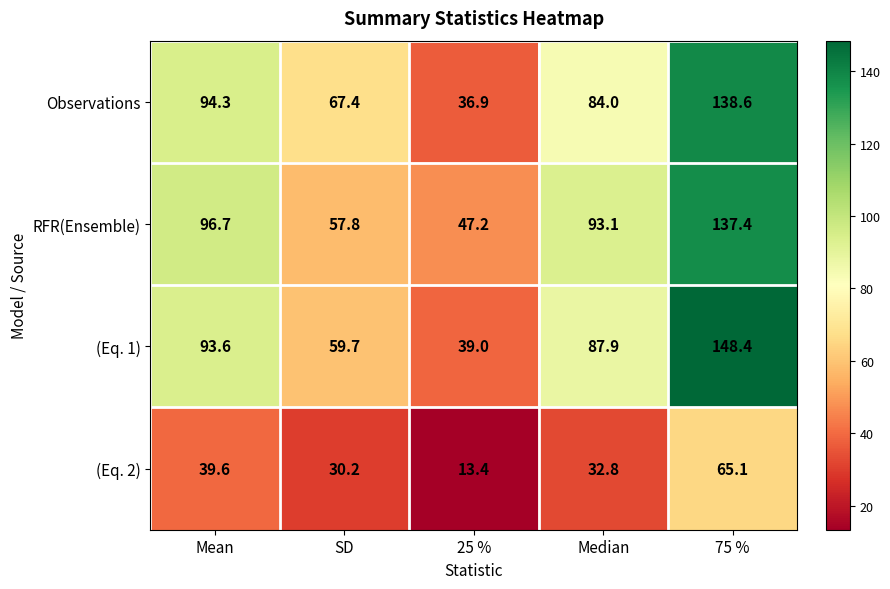

What is the difference between the RFR(Ensemble) values at 25 % and Median?

45.9